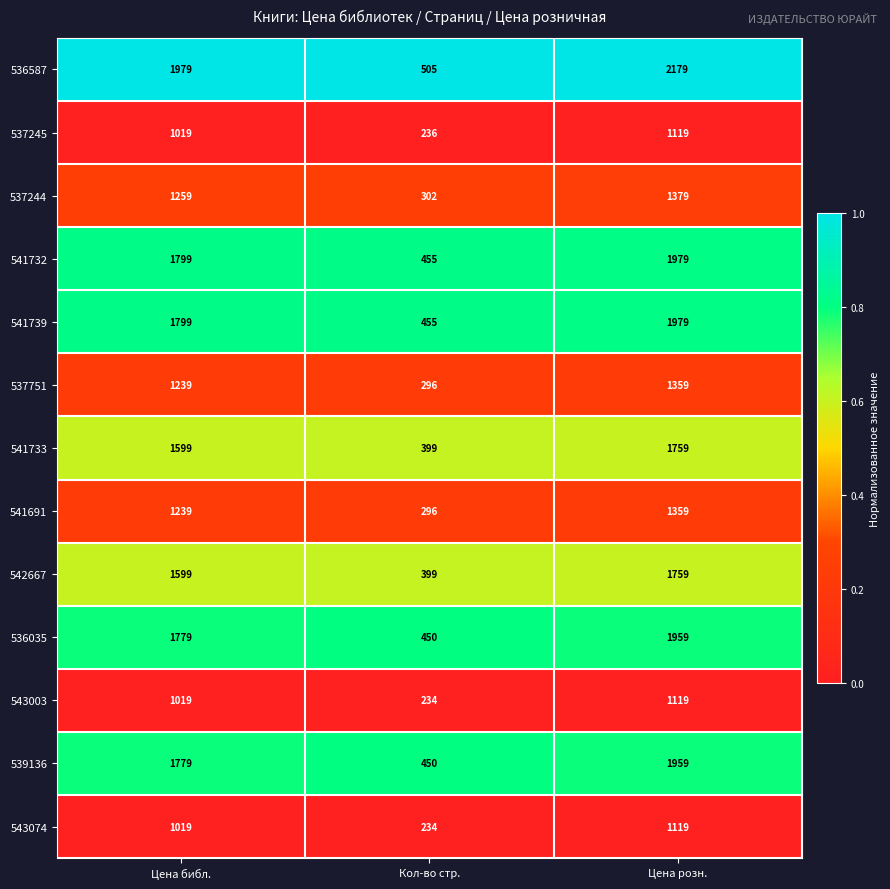

How many categories are shown in the chart?

3